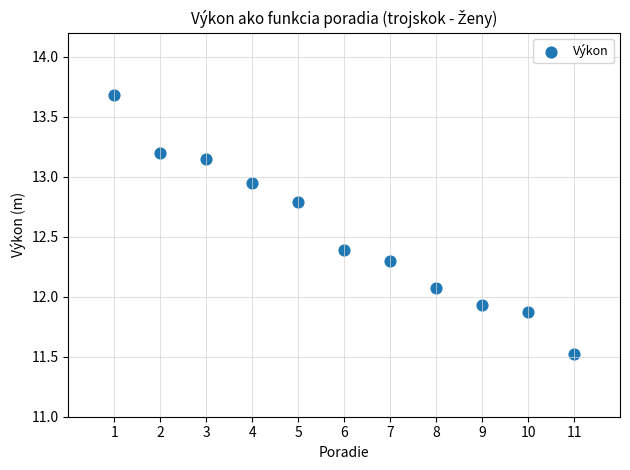

What is the average Y value?

12.5